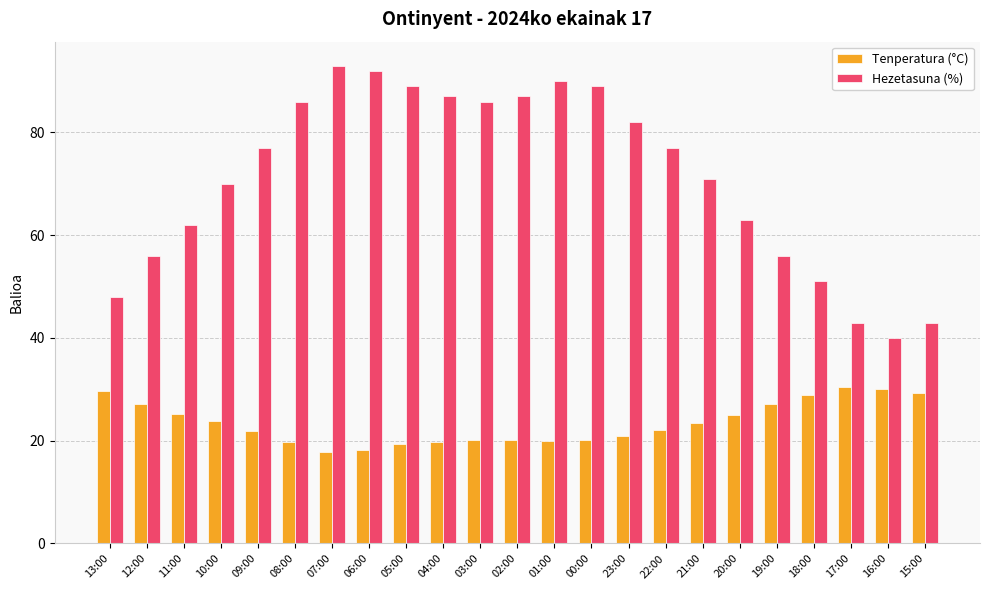

True or false: Hezetasuna (%) has a value of 87.0 at 02:00.

True